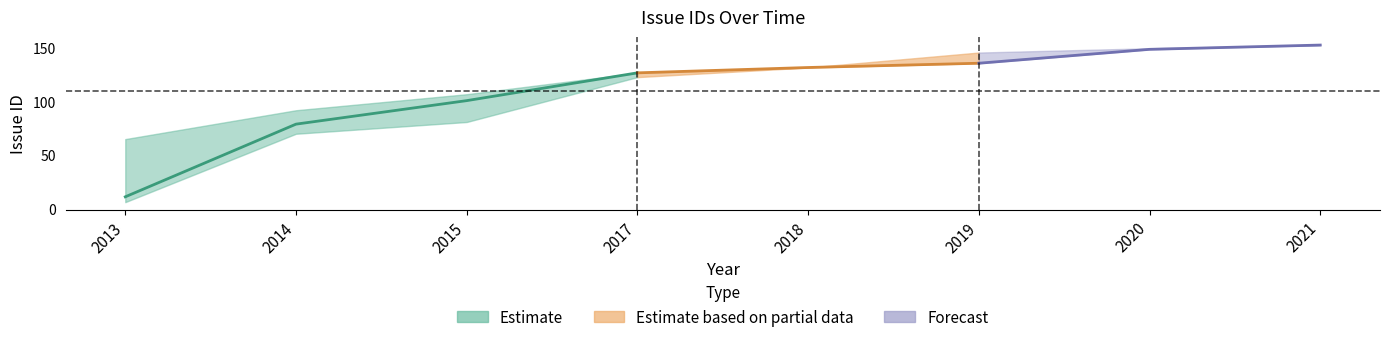

At which category is the sum across all series the highest?

2021